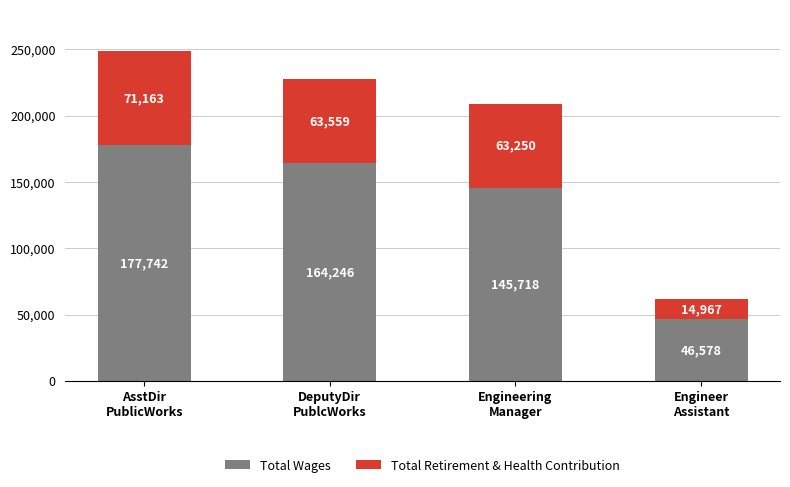

What is the difference between the second highest and minimum values in the Total Wages series?

117668